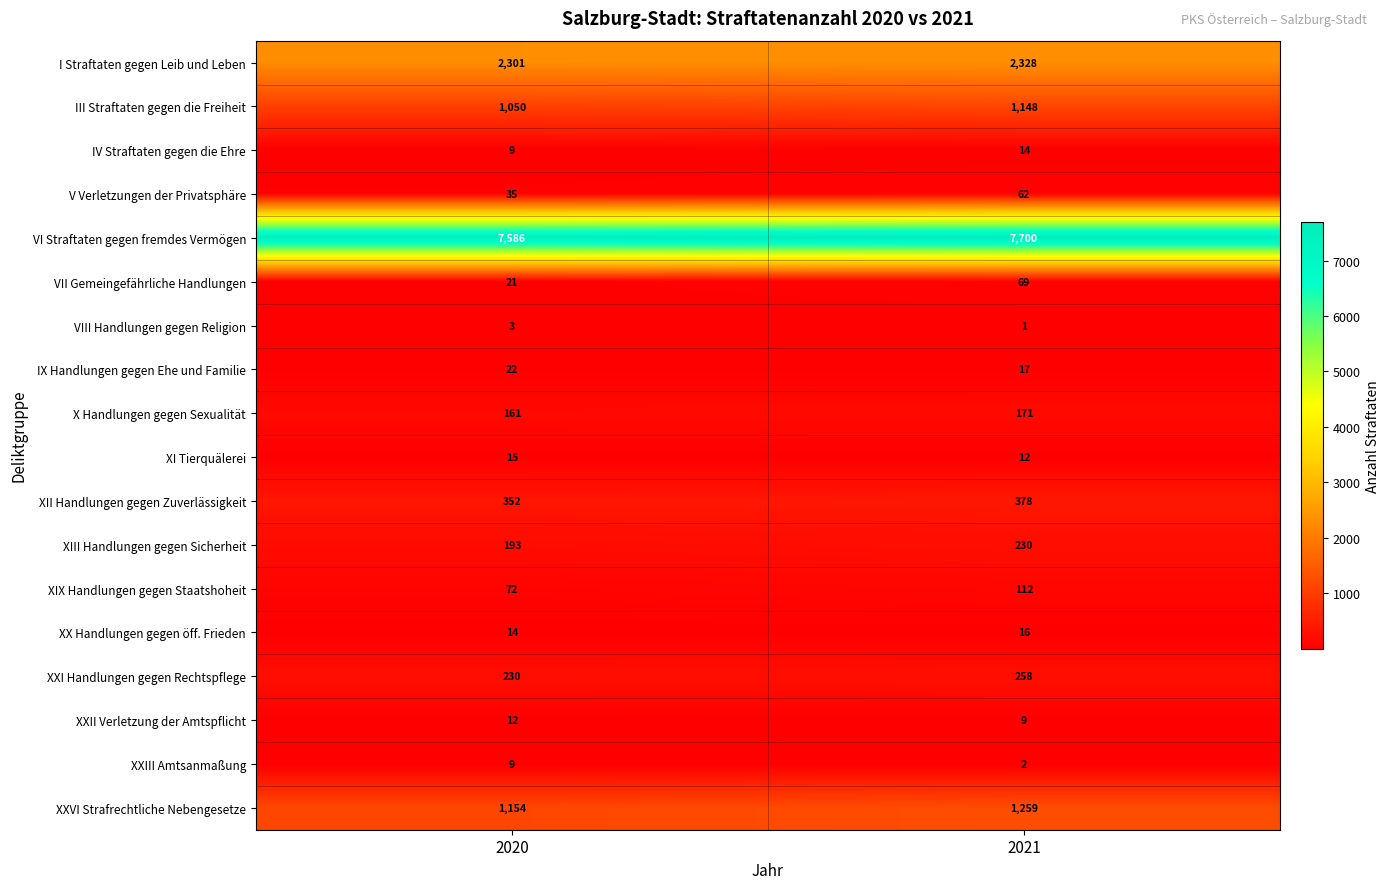

Where is IX Handlungen gegen Ehe und Familie nearest to the value 19?

2021